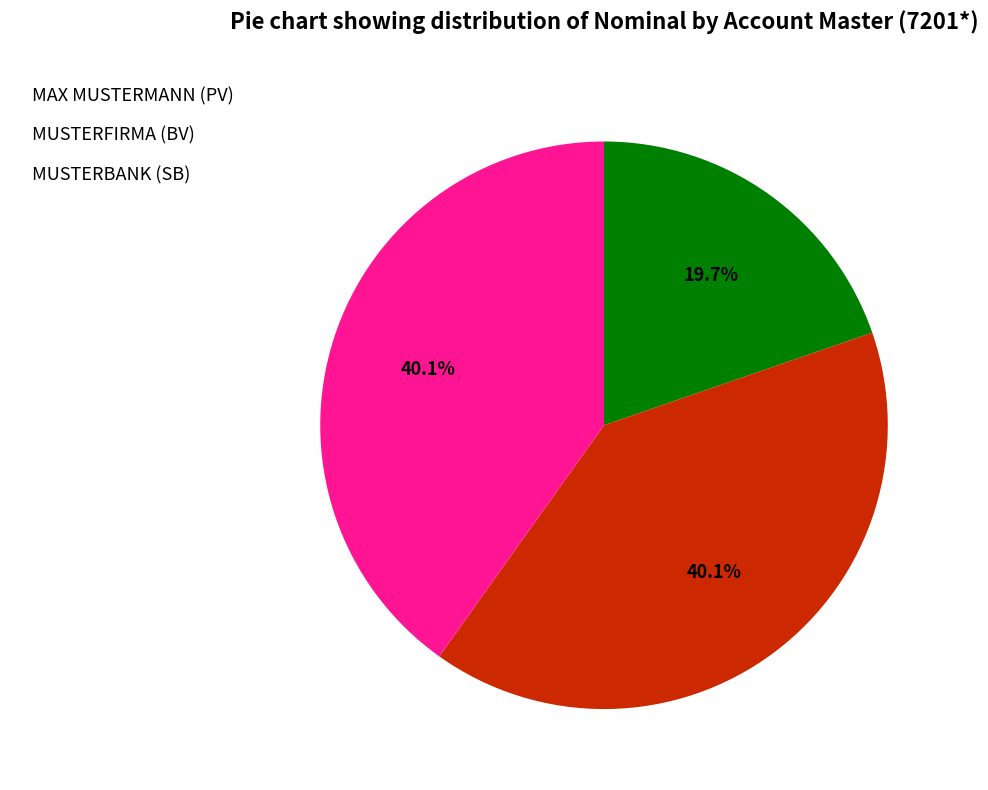

To the nearest percent, what is the difference between the largest and smallest slice percentages?

20%